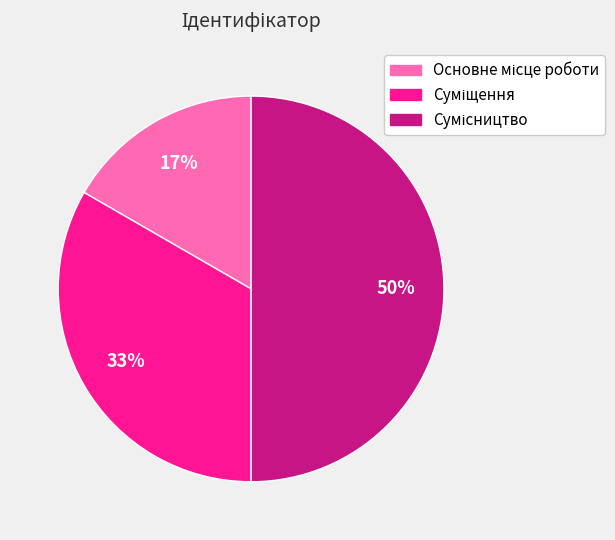

To the nearest percent, what is the difference between the largest and smallest slice percentages?

33%